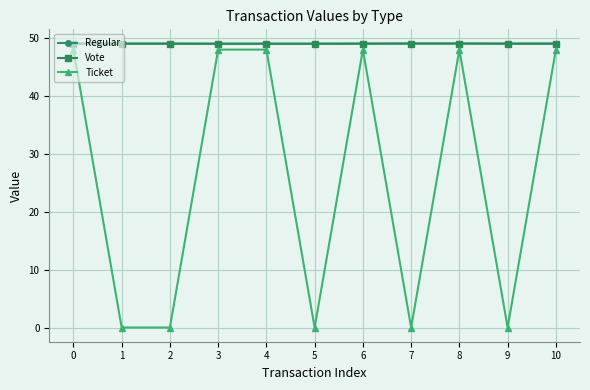

After their last crossing, which series has the higher values: Regular or Vote?

Vote